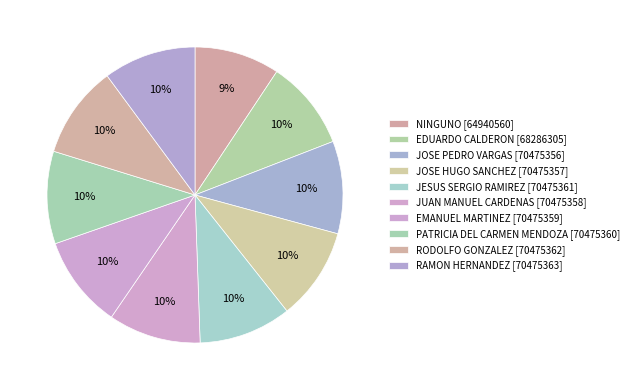

Does RODOLFO GONZALEZ represent more than half of the total?

No